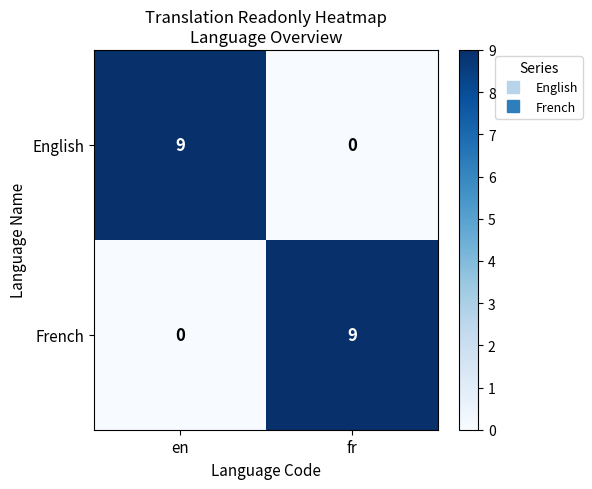

True or false: French has a value of 9 at fr.

True